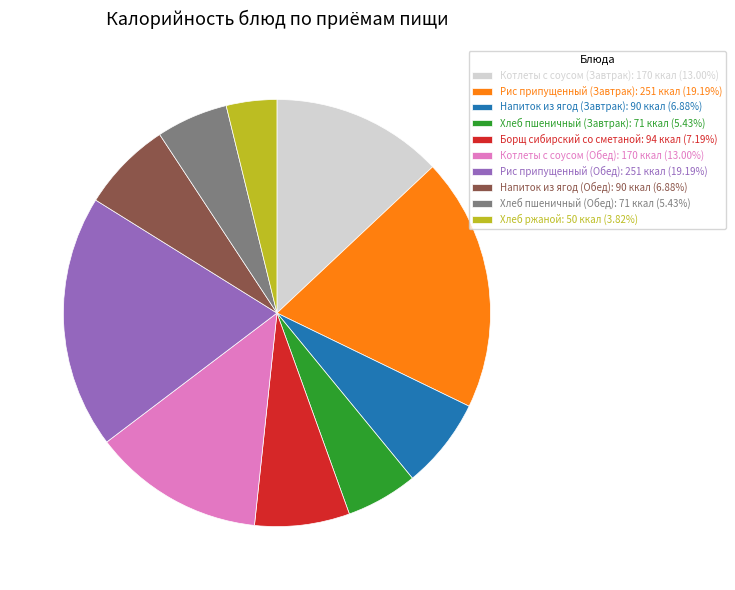

Which category has the smallest portion of the pie?

Хлеб ржаной